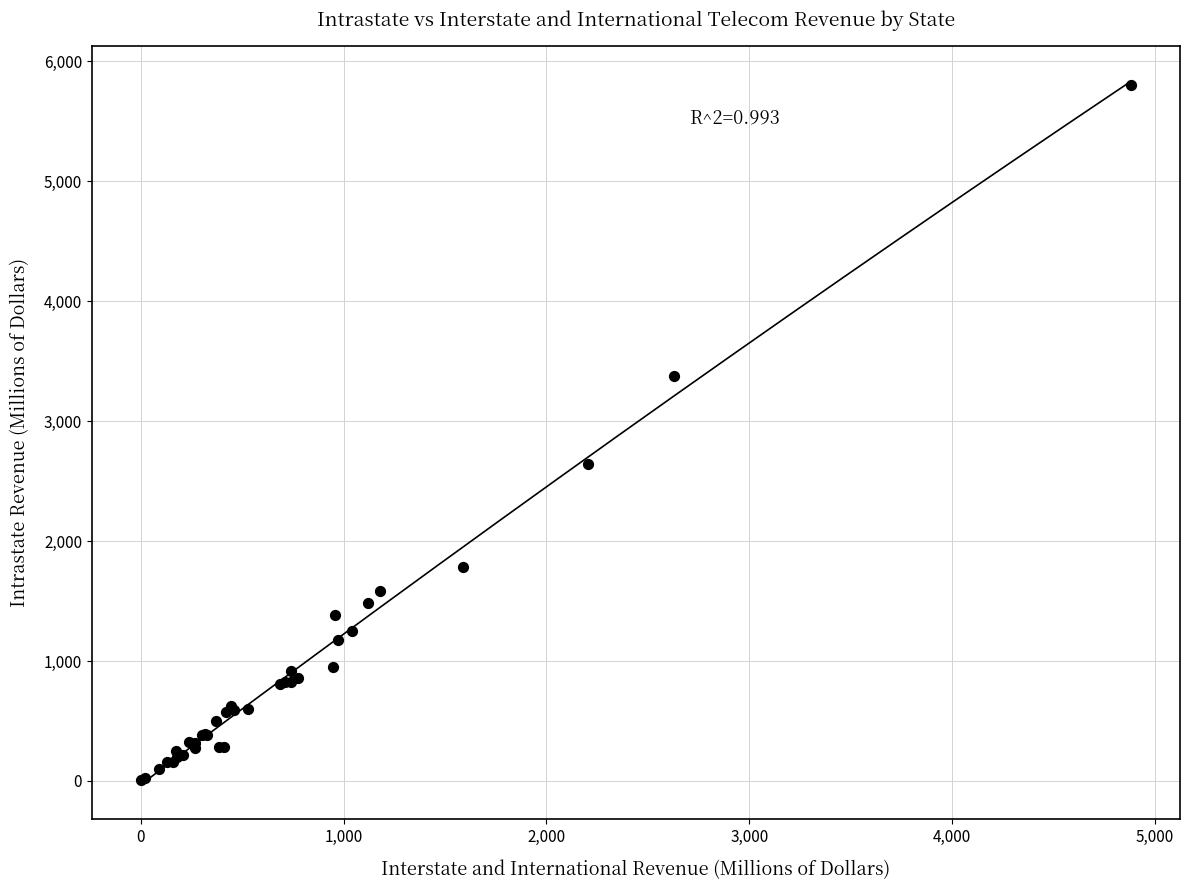

What Y value in the scatter plot is closest to 2903?

2642.7